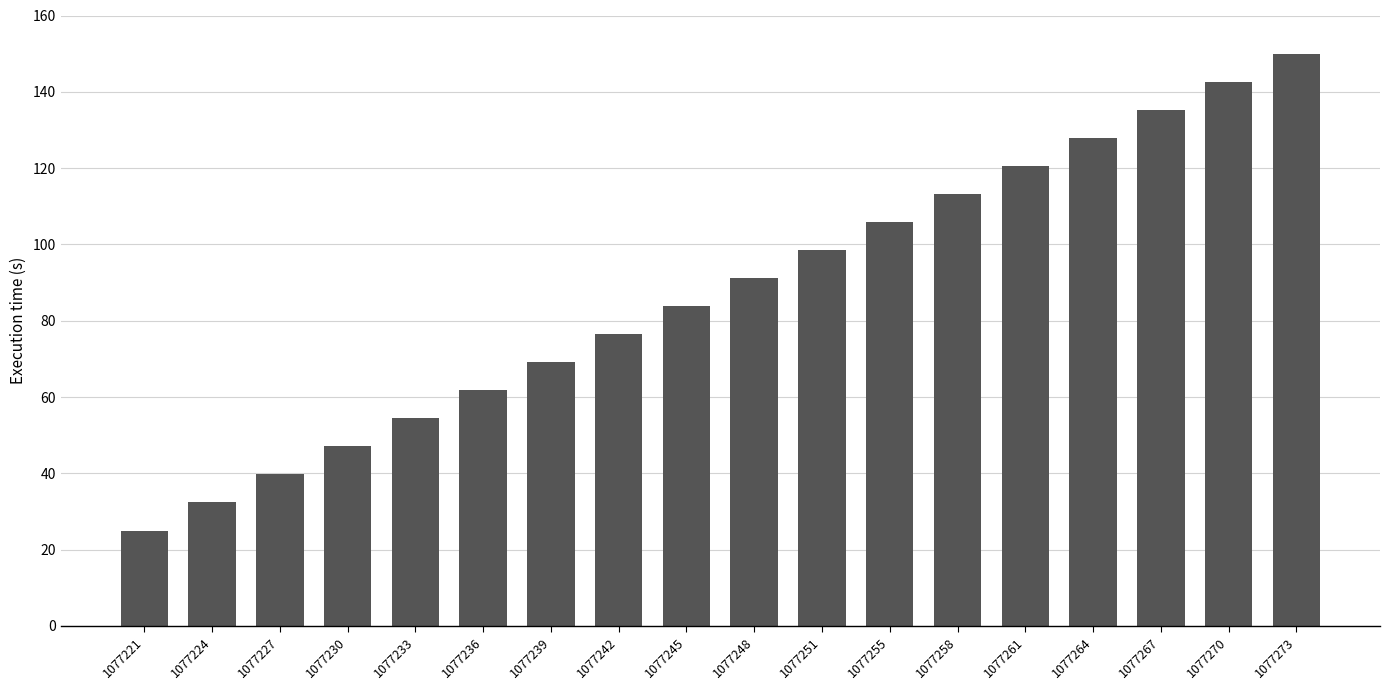

Reading left to right, list all the values displayed in this chart.

25.0	32.4	39.7	47.1	54.4	61.8	69.1	76.5	83.8	91.2	98.5	105.9	113.2	120.6	127.9	135.3	142.6	150.0